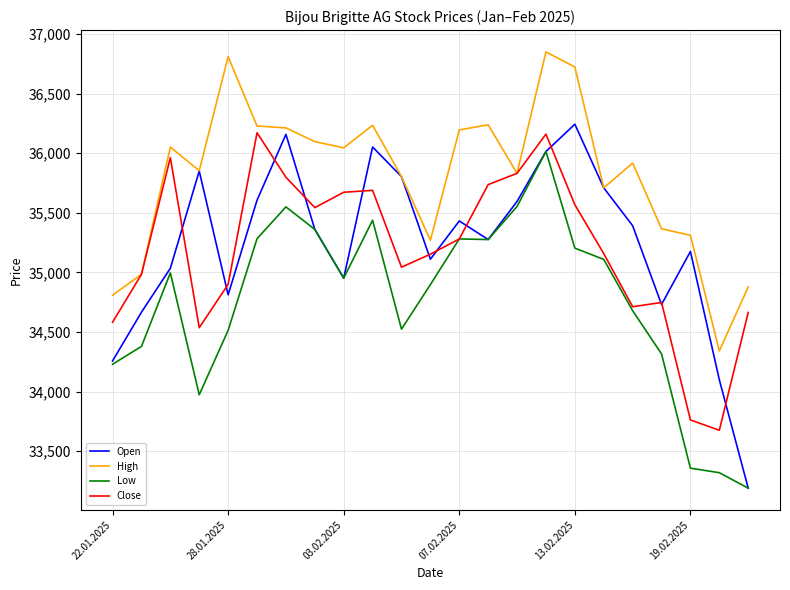

Which series has the largest total across all categories?

High